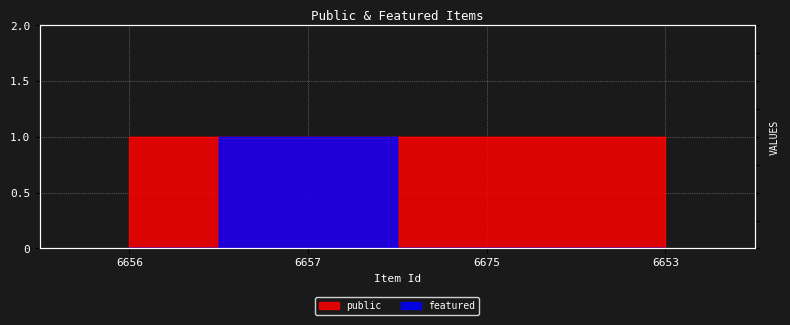

List the labels in order of value, smallest first.

6656, 6675, 6653, 6657